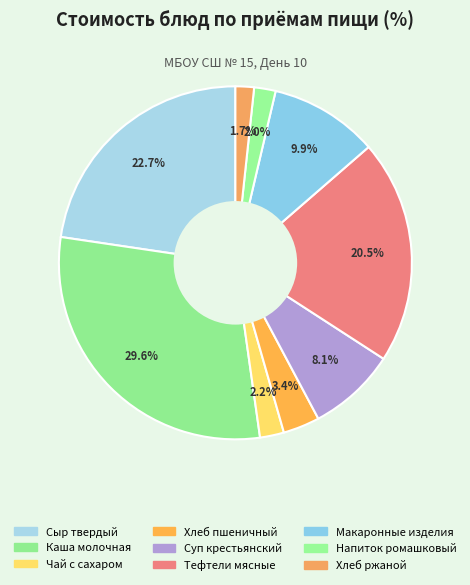

Count the number of slices in the pie.

9